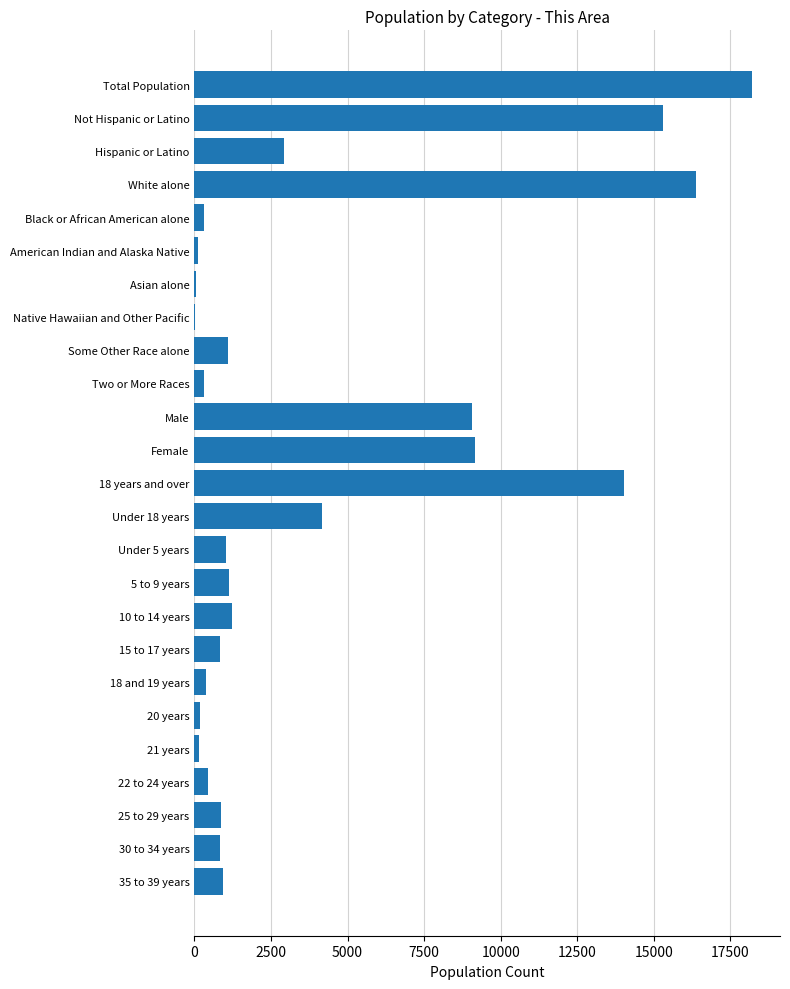

Between 5 to 9 years and Not Hispanic or Latino, which is larger?

Not Hispanic or Latino